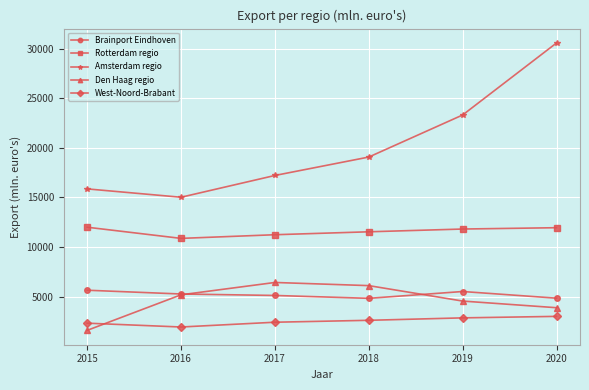

How many series are shown in this chart?

5